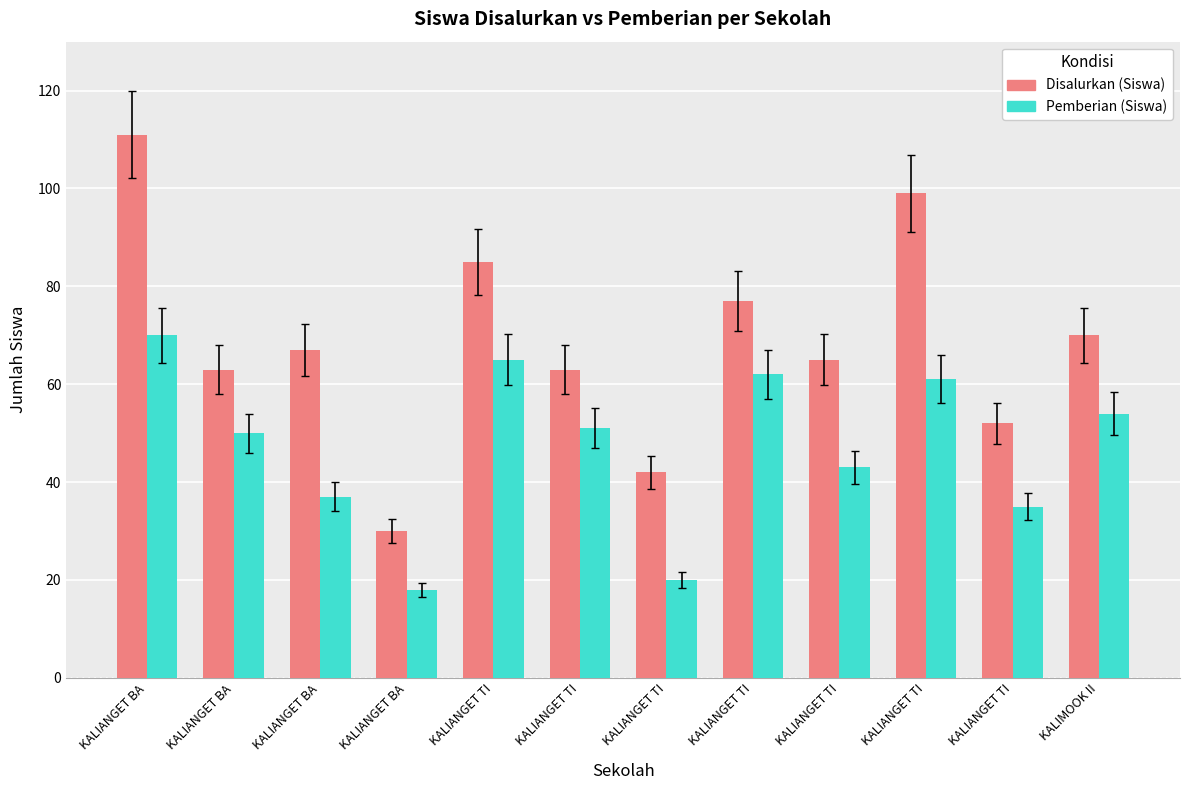

What are all the series names shown in the legend?

Disalurkan (Siswa), Pemberian (Siswa)